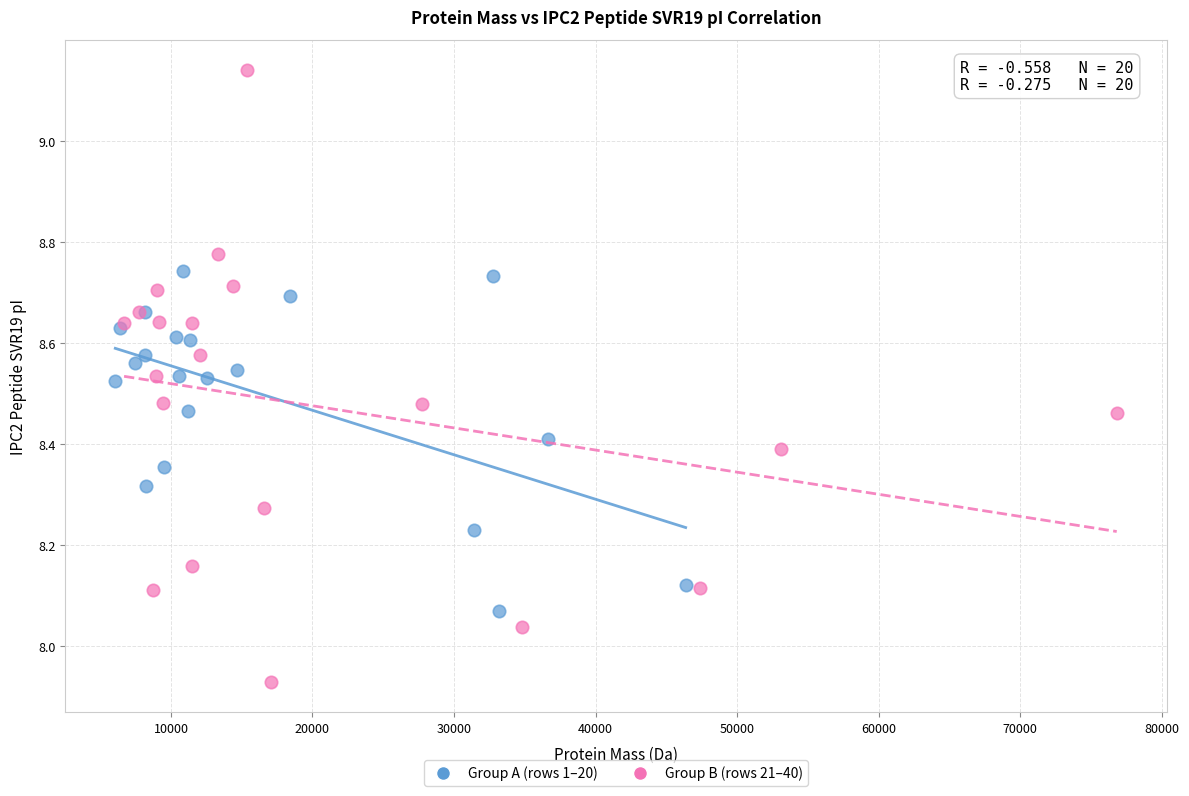

Which series reaches the maximum Y coordinate?

Group B (rows 21–40)